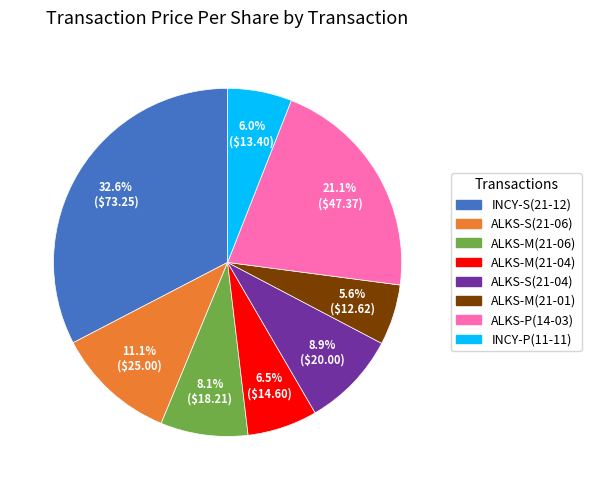

What portion of the pie excludes INCY-S(21-12)?

67.4%